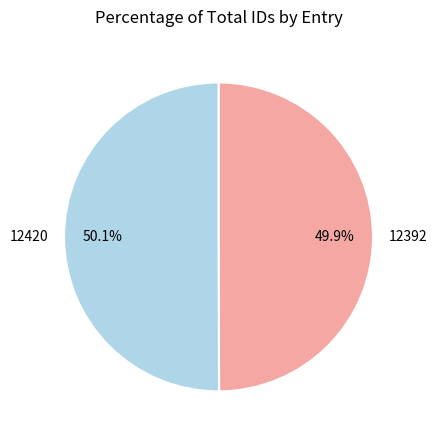

Is there a majority slice in this chart?

Yes